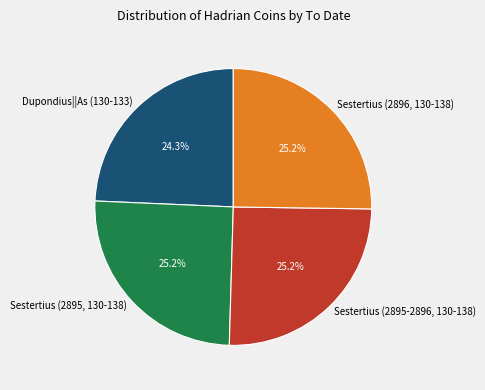

Count the number of slices in the pie.

4